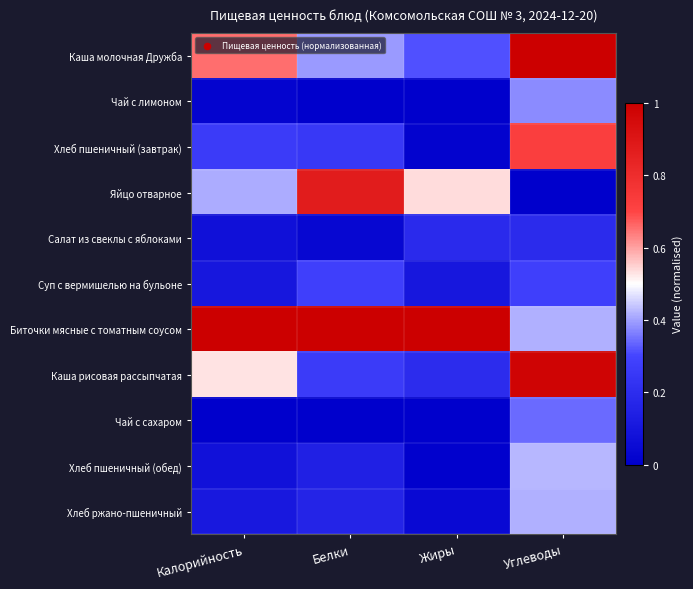

List the series in order of their peak value, lowest first.

Салат из свеклы с яблоками, Суп с вермишелью на бульоне, Чай с сахаром, Чай с лимоном, Хлеб ржано-пшеничный, Хлеб пшеничный (обед), Хлеб пшеничный (завтрак), Яйцо отварное, Каша рисовая рассыпчатая, Каша молочная Дружба, Биточки мясные с томатным соусом